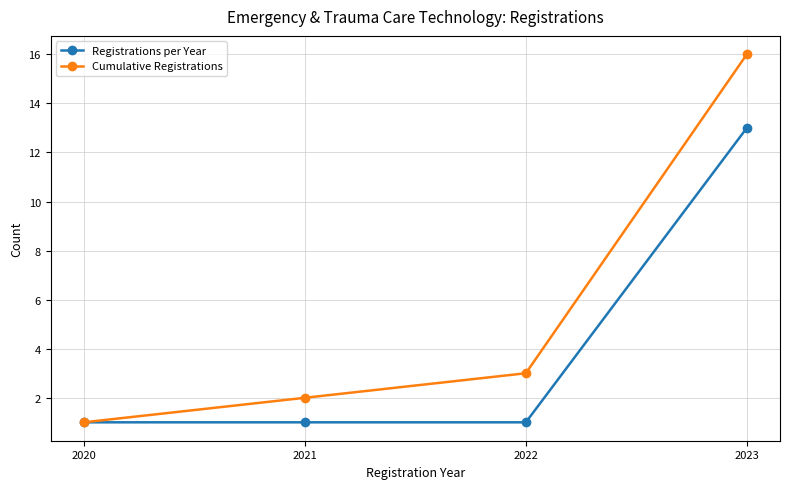

Which series has the widest spread of values?

Cumulative Registrations